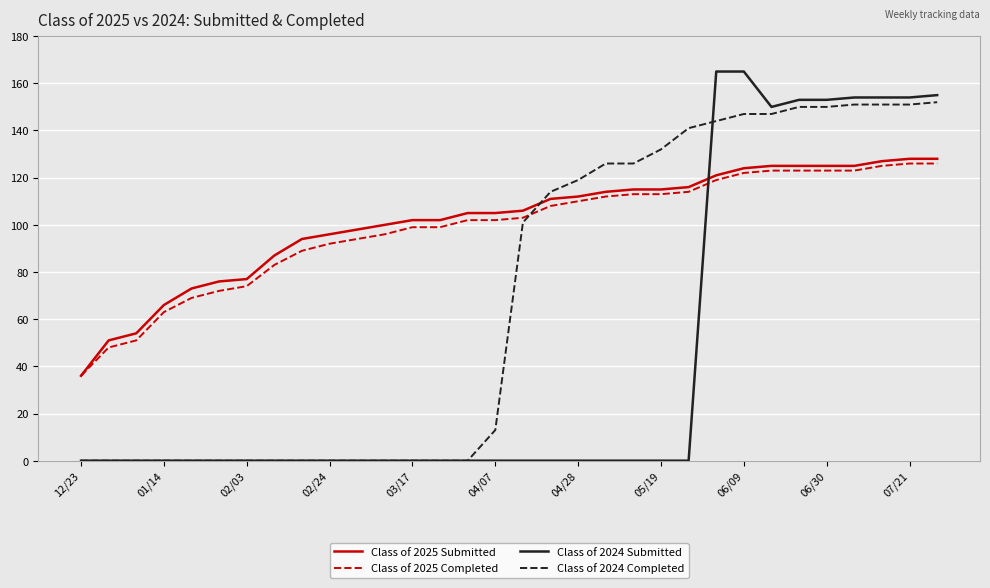

Which series has the widest spread of values?

Class of 2024 Submitted